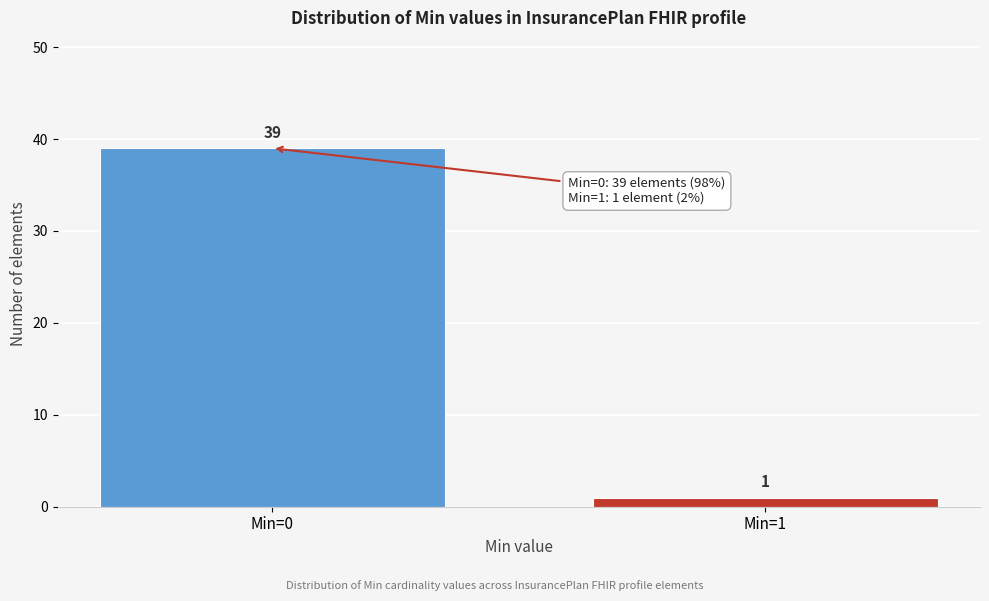

Reading right to left, extract all data points from this chart.

1	39